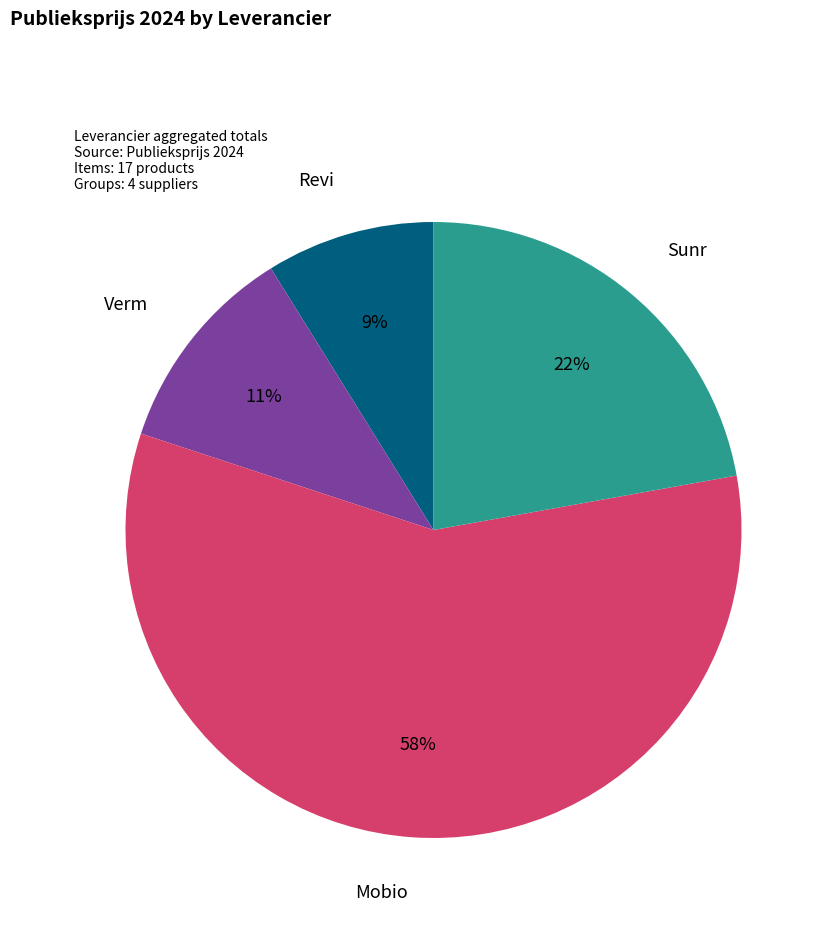

To the nearest percent, what is the average slice percentage?

25%